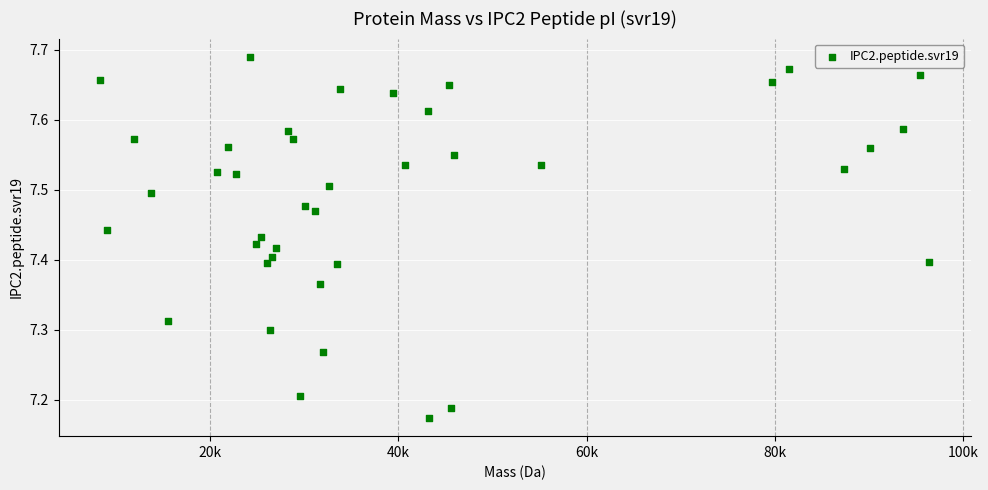

What is the range of X values (max minus min)?

88031.3